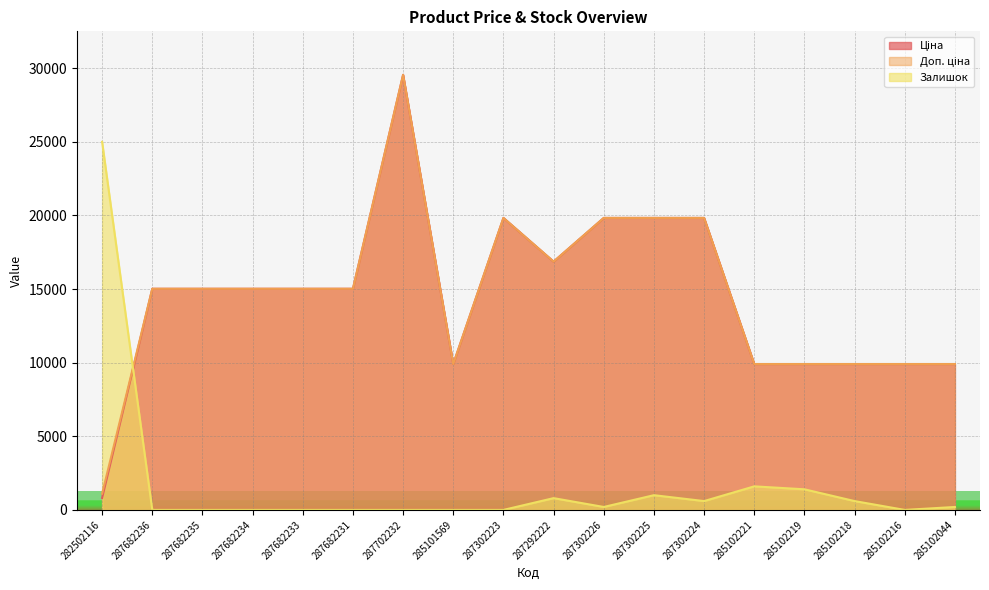

Does the chart display data point markers on the line(s)?

No